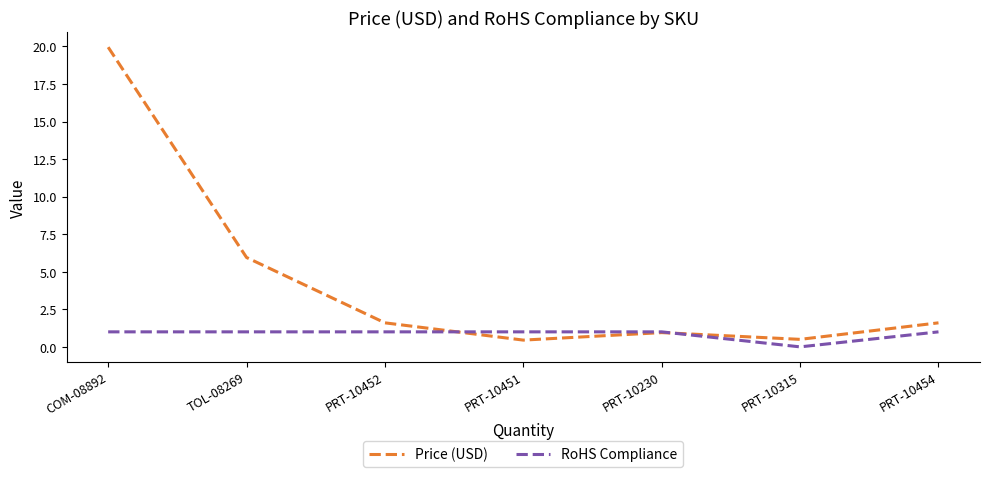

True or false: Price (USD) and RoHS Compliance intersect in this chart.

True